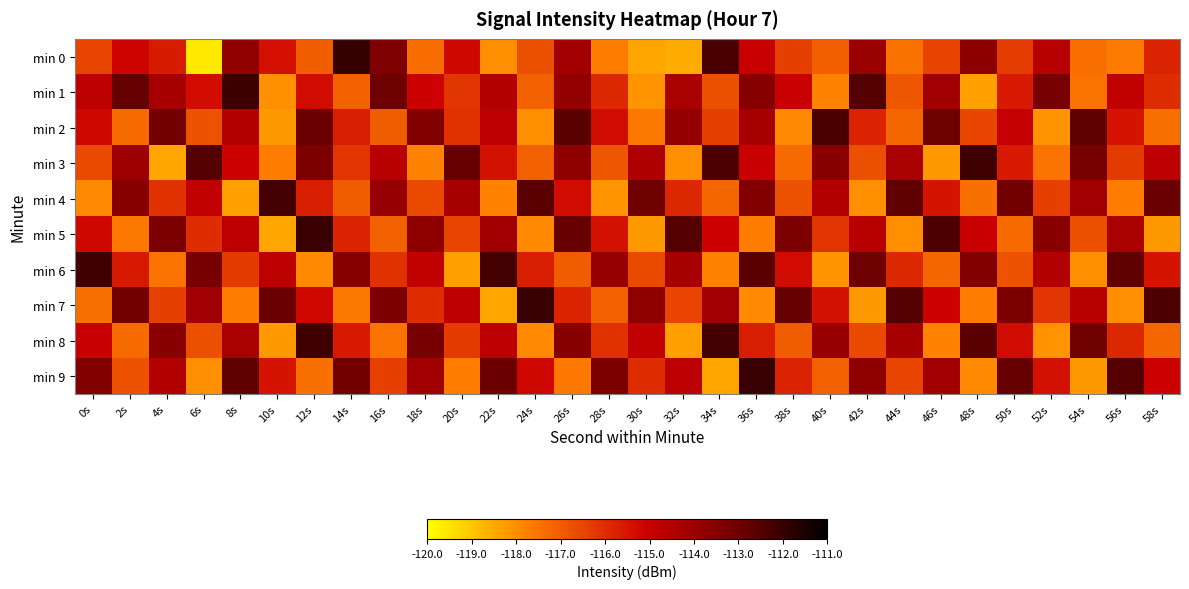

Reading left to right, extract all data points from this chart.

min 0: 0s=-116.5	2s=-115.1	4s=-115.6	6s=-119.6	8s=-113.7	10s=-115.4	12s=-117.0	14s=-111.9	16s=-113.4	18s=-117.3	20s=-115.2	22s=-118.0	24s=-116.7	26s=-114.1	28s=-117.7	30s=-118.4	32s=-118.5	34s=-112.3	36s=-115.0	38s=-116.4	40s=-117.1	42s=-113.9	44s=-117.4	46s=-116.5	48s=-113.6	50s=-116.3	52s=-114.6	54s=-117.4	56s=-117.6	58s=-115.8
min 1: 0s=-114.7	2s=-112.8	4s=-114.3	6s=-115.3	8s=-112.1	10s=-118.0	12s=-115.3	14s=-117.1	16s=-113.0	18s=-115.1	20s=-116.2	22s=-114.5	24s=-117.1	26s=-113.8	28s=-115.9	30s=-118.1	32s=-114.3	34s=-116.7	36s=-113.5	38s=-115.0	40s=-117.8	42s=-112.5	44s=-116.9	46s=-114.1	48s=-118.3	50s=-115.6	52s=-113.2	54s=-117.5	56s=-114.8	58s=-116.0
min 2: 0s=-115.2	2s=-117.3	4s=-113.1	6s=-116.8	8s=-114.5	10s=-118.2	12s=-112.9	14s=-115.7	16s=-117.0	18s=-113.4	20s=-116.1	22s=-114.7	24s=-118.0	26s=-112.6	28s=-115.3	30s=-117.6	32s=-113.8	34s=-116.4	36s=-114.2	38s=-117.9	40s=-112.3	42s=-115.8	44s=-117.2	46s=-113.0	48s=-116.5	50s=-114.9	52s=-118.1	54s=-112.7	56s=-115.5	58s=-117.4
min 3: 0s=-116.6	2s=-114.0	4s=-118.4	6s=-112.5	8s=-115.1	10s=-117.7	12s=-113.3	14s=-116.2	16s=-114.6	18s=-117.8	20s=-112.8	22s=-115.4	24s=-117.1	26s=-113.7	28s=-116.9	30s=-114.4	32s=-118.0	34s=-112.4	36s=-115.0	38s=-117.3	40s=-113.6	42s=-116.7	44s=-114.3	46s=-118.2	48s=-112.1	50s=-115.6	52s=-117.5	54s=-113.2	56s=-116.3	58s=-114.7
min 4: 0s=-117.9	2s=-113.5	4s=-116.1	6s=-114.8	8s=-118.3	10s=-112.2	12s=-115.7	14s=-117.0	16s=-113.9	18s=-116.6	20s=-114.2	22s=-117.8	24s=-112.6	26s=-115.3	28s=-118.1	30s=-113.0	32s=-115.9	34s=-117.2	36s=-113.4	38s=-116.8	40s=-114.5	42s=-118.0	44s=-112.7	46s=-115.5	48s=-117.4	50s=-113.1	52s=-116.4	54s=-114.1	56s=-117.7	58s=-112.9
min 5: 0s=-115.2	2s=-117.6	4s=-113.3	6s=-116.0	8s=-114.7	10s=-118.4	12s=-112.0	14s=-115.8	16s=-117.1	18s=-113.7	20s=-116.5	22s=-114.1	24s=-117.9	26s=-112.8	28s=-115.4	30s=-118.2	32s=-112.5	34s=-115.1	36s=-117.7	38s=-113.3	40s=-116.2	42s=-114.6	44s=-118.0	46s=-112.4	48s=-115.0	50s=-117.3	52s=-113.6	54s=-116.7	56s=-114.3	58s=-118.2
min 6: 0s=-112.1	2s=-115.6	4s=-117.5	6s=-113.2	8s=-116.3	10s=-114.7	12s=-117.9	14s=-113.5	16s=-116.1	18s=-114.8	20s=-118.3	22s=-112.2	24s=-115.7	26s=-117.0	28s=-113.9	30s=-116.6	32s=-114.2	34s=-117.8	36s=-112.6	38s=-115.3	40s=-118.1	42s=-113.0	44s=-115.9	46s=-117.2	48s=-113.4	50s=-116.8	52s=-114.5	54s=-118.0	56s=-112.7	58s=-115.5
min 7: 0s=-117.4	2s=-113.1	4s=-116.4	6s=-114.1	8s=-117.7	10s=-112.9	12s=-115.2	14s=-117.6	16s=-113.3	18s=-116.0	20s=-114.7	22s=-118.4	24s=-112.0	26s=-115.8	28s=-117.1	30s=-113.7	32s=-116.5	34s=-114.1	36s=-117.9	38s=-112.8	40s=-115.4	42s=-118.2	44s=-112.5	46s=-115.1	48s=-117.7	50s=-113.3	52s=-116.2	54s=-114.6	56s=-118.0	58s=-112.4
min 8: 0s=-115.0	2s=-117.3	4s=-113.6	6s=-116.7	8s=-114.3	10s=-118.2	12s=-112.1	14s=-115.6	16s=-117.5	18s=-113.2	20s=-116.3	22s=-114.7	24s=-117.9	26s=-113.5	28s=-116.1	30s=-114.8	32s=-118.3	34s=-112.2	36s=-115.7	38s=-117.0	40s=-113.9	42s=-116.6	44s=-114.2	46s=-117.8	48s=-112.6	50s=-115.3	52s=-118.1	54s=-113.0	56s=-115.9	58s=-117.2
min 9: 0s=-113.4	2s=-116.8	4s=-114.5	6s=-118.0	8s=-112.7	10s=-115.5	12s=-117.4	14s=-113.1	16s=-116.4	18s=-114.1	20s=-117.7	22s=-112.9	24s=-115.2	26s=-117.6	28s=-113.3	30s=-116.0	32s=-114.7	34s=-118.4	36s=-112.0	38s=-115.8	40s=-117.1	42s=-113.7	44s=-116.5	46s=-114.1	48s=-117.9	50s=-112.8	52s=-115.4	54s=-118.2	56s=-112.5	58s=-115.1